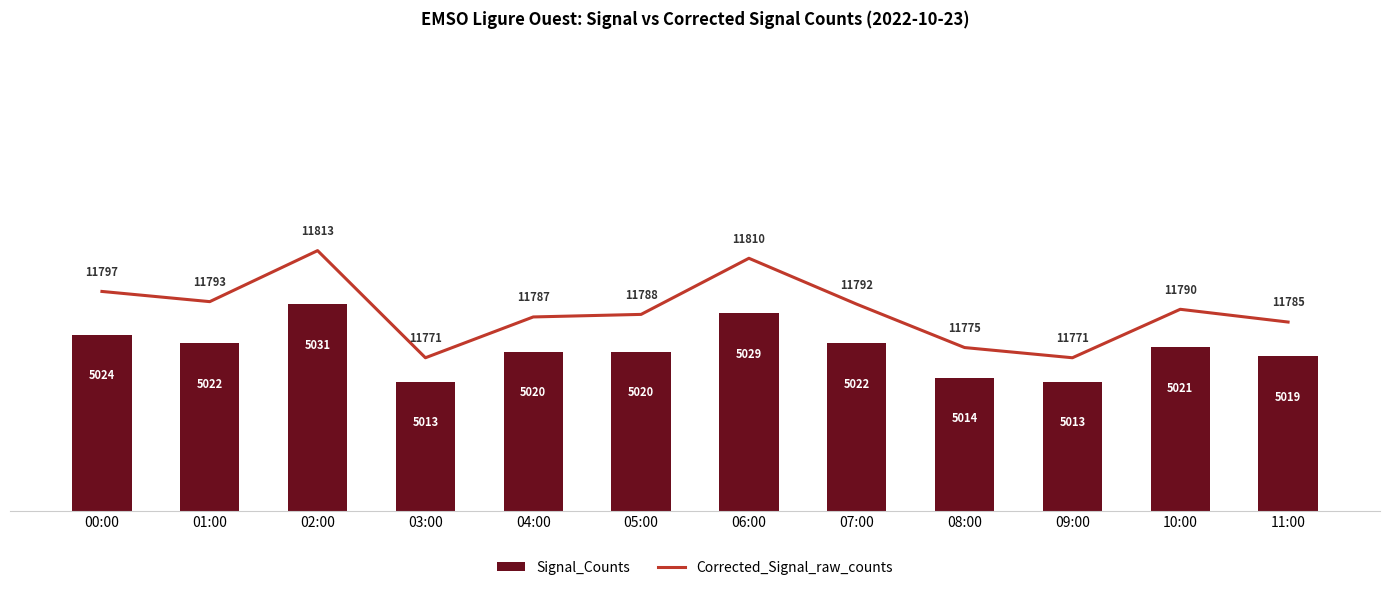

Is it true that Corrected_Signal_raw_counts equals 11810 at 06:00?

True